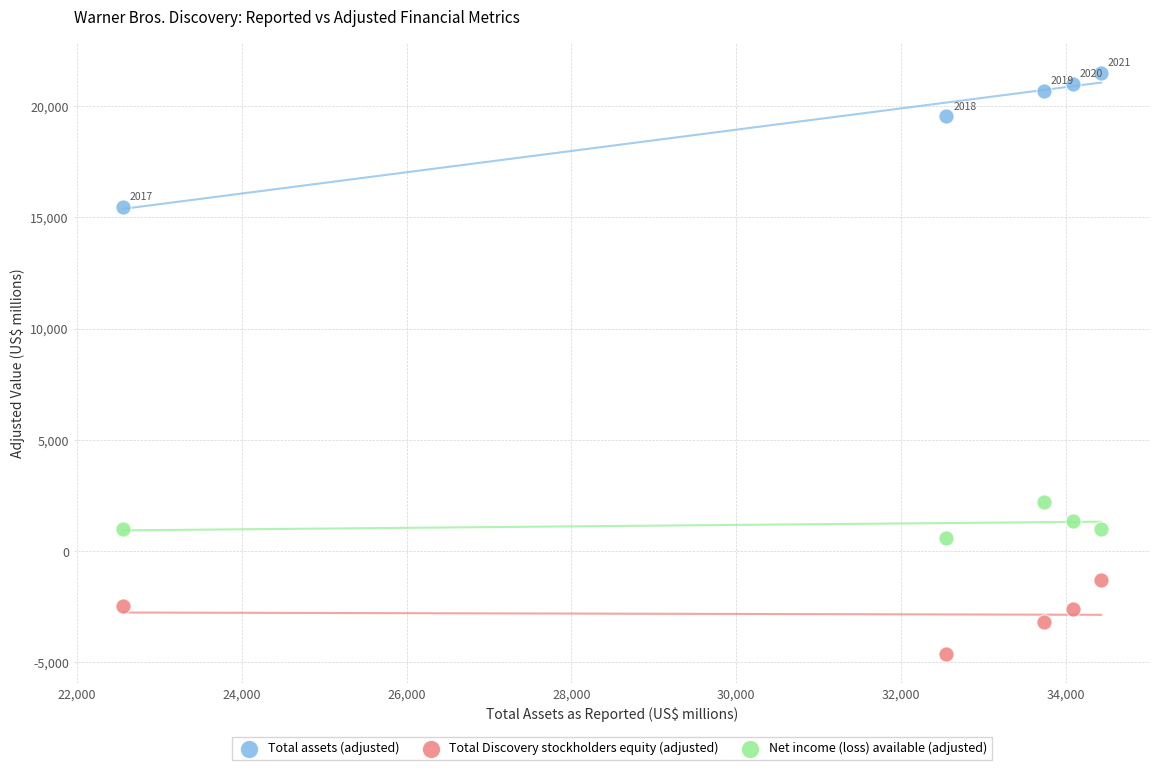

Which series has the largest Y range (max minus min)?

Total assets (adjusted)